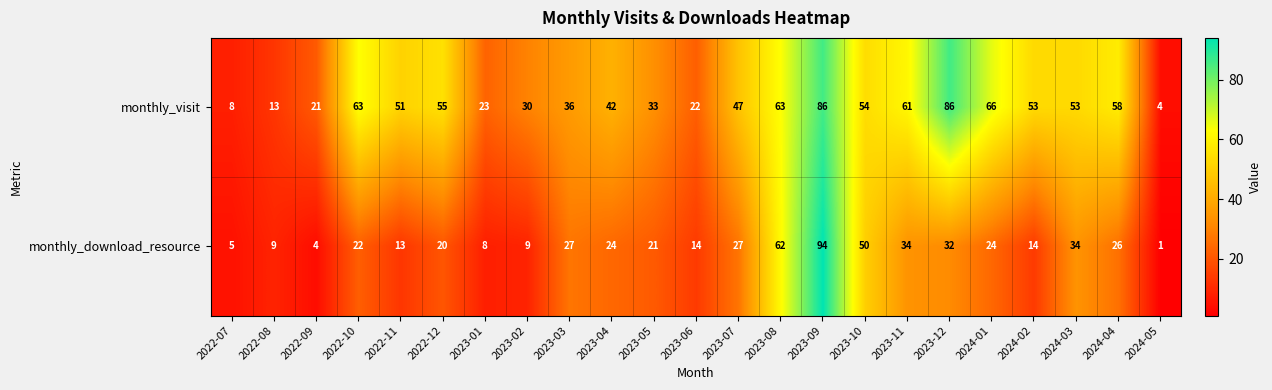

Between 2023-06 and 2023-11, which series saw the biggest shift?

monthly_visit